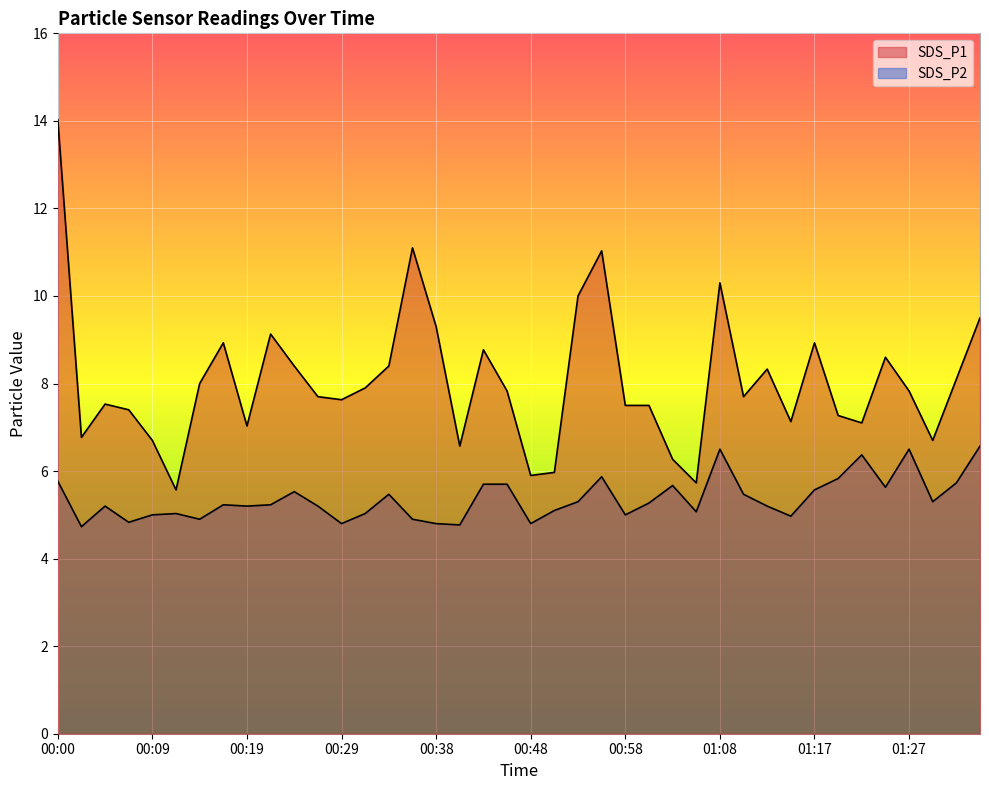

In SDS_P1, how many points are higher than both neighbors (excluding endpoints)?

10